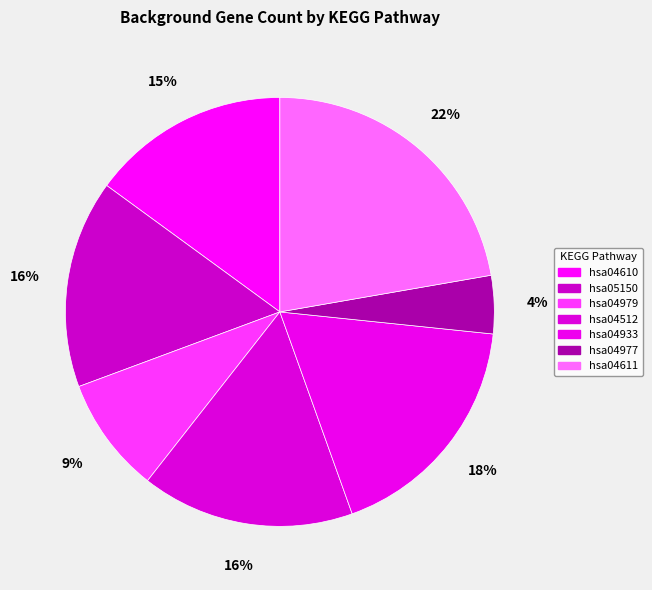

Count the number of slices in the pie.

7